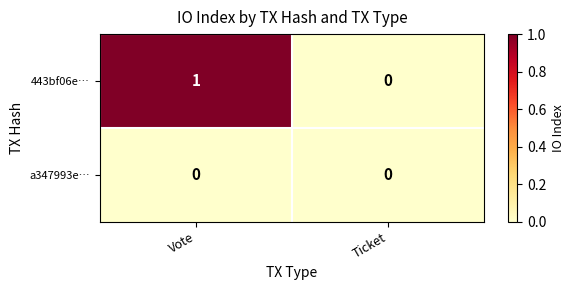

What is the total value across all series at Vote?

1